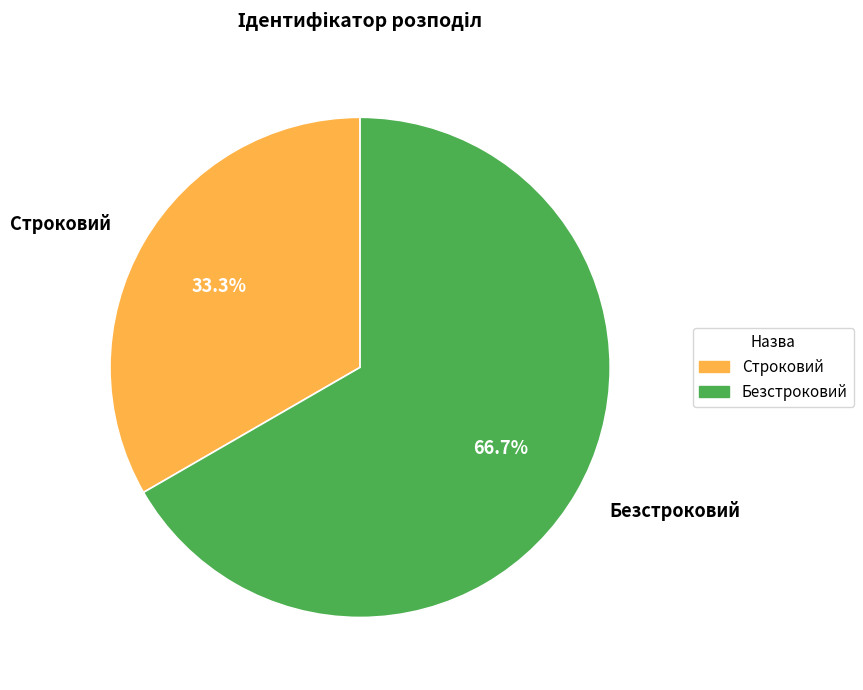

To the nearest percent, what is the combined percentage of Безстроковий and Строковий?

100%